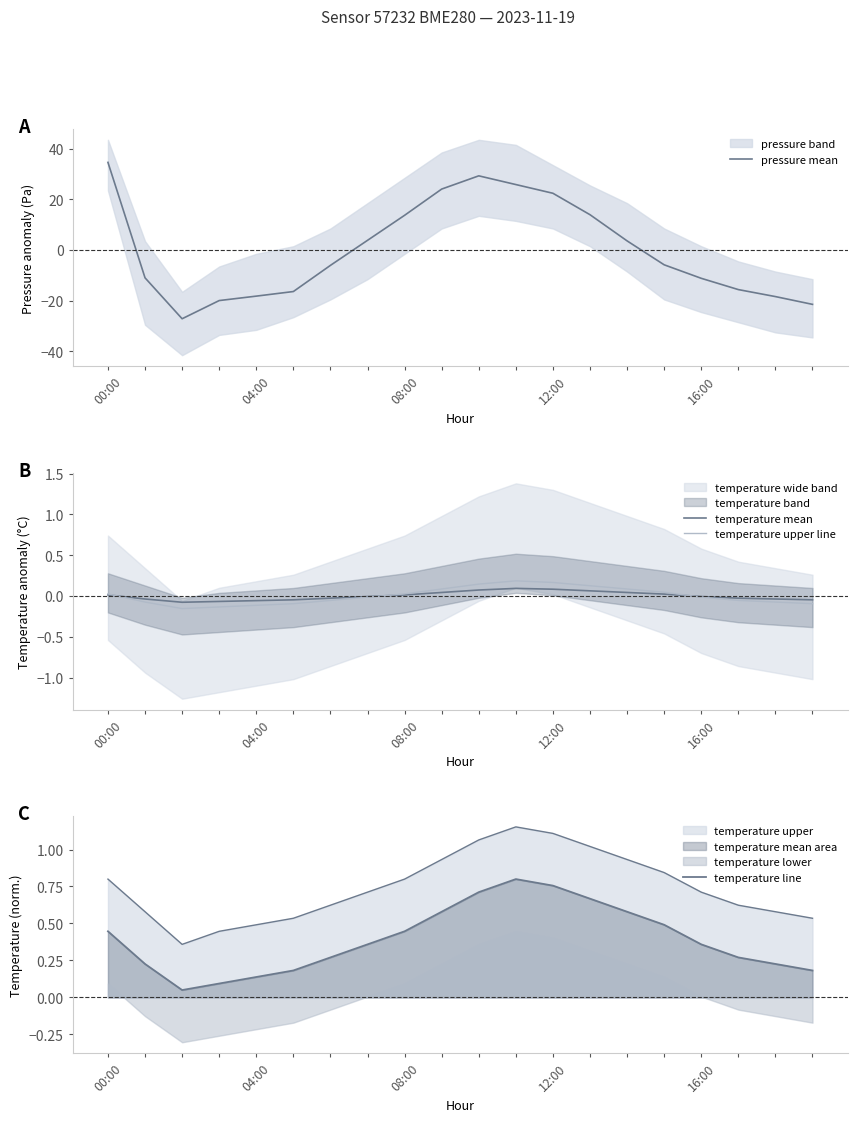

True or false: pressure mean has more than 0 points higher than both neighbors.

True